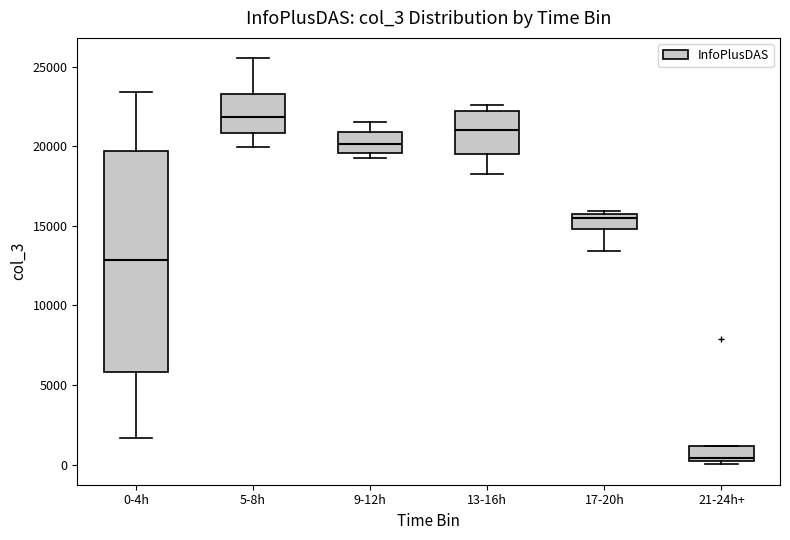

Reading left to right, transcribe this box plot: for each box, give where its median line is, the range the box spans, and where its two whiskers end, as read against the y-axis. The values are not printed on the chart, so give them approximately, as read against the axis.

0-4h: median 13000, box 6000 to 19500, whiskers 1500 to 23500
5-8h: median 22000, box 21000 to 23500, whiskers 20000 to 25500
9-12h: median 20000, box 19500 to 21000, whiskers 19500 (just below the box's lower edge) to 21500
13-16h: median 21000, box 19500 to 22000, whiskers 18500 to 22500
17-20h: median 15500, box 15000 to 16000, whiskers 13500 to 16000 (just above the box's upper edge)
21-24h+: median 500, box 0 to 1000, whiskers 0 (just below the box's lower edge) to 1000